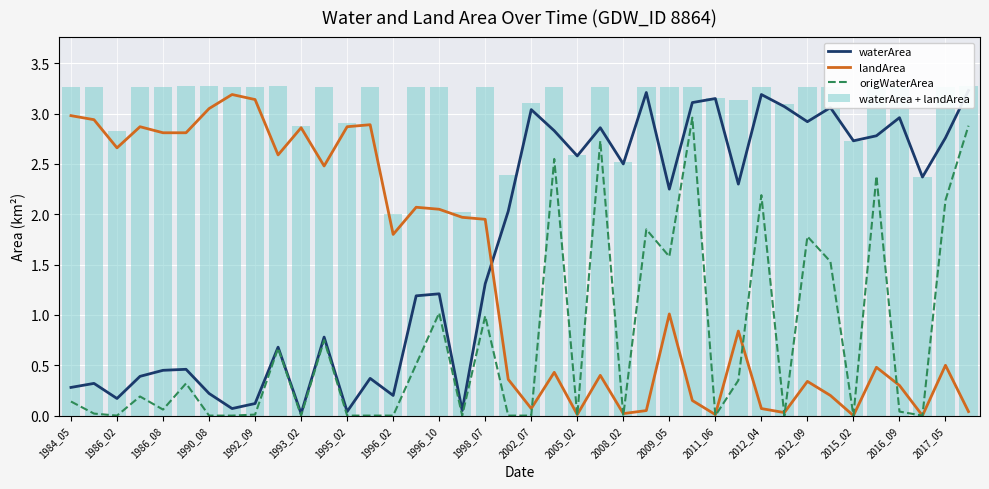

Is it true that landArea equals 0.9 at 1998_07?

False